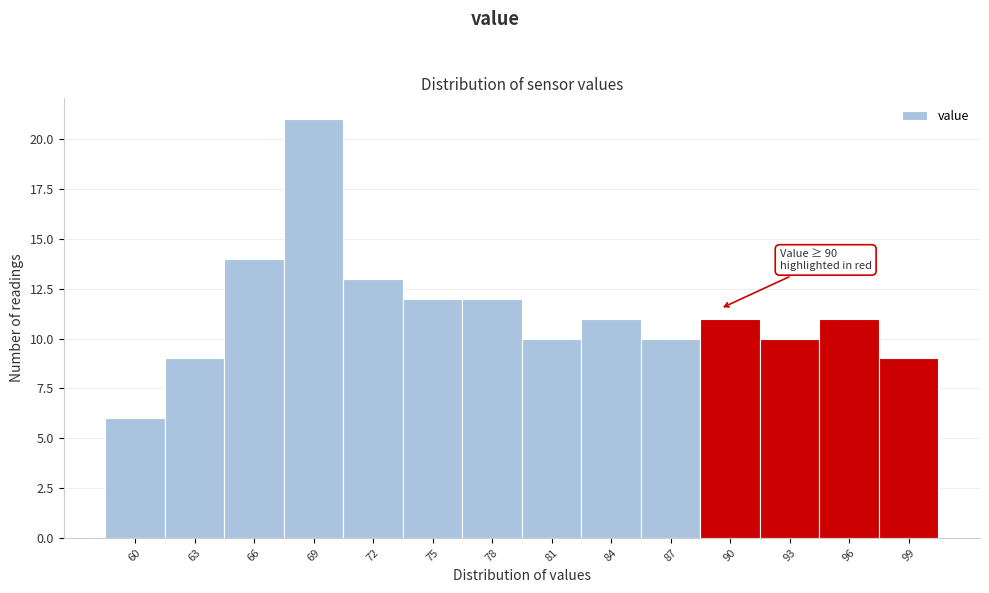

Reading right to left, transcribe all the data shown in this chart.

9	11	10	11	10	11	10	12	12	13	21	14	9	6